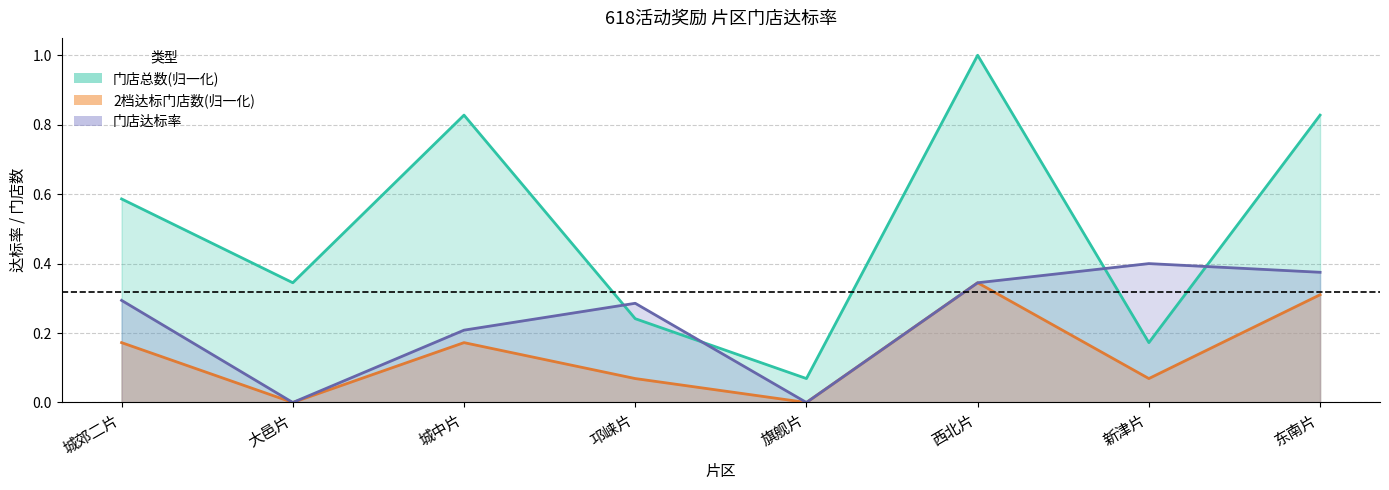

The 门店总数 series shows 0.1 at 旗舰片. True or false?

True